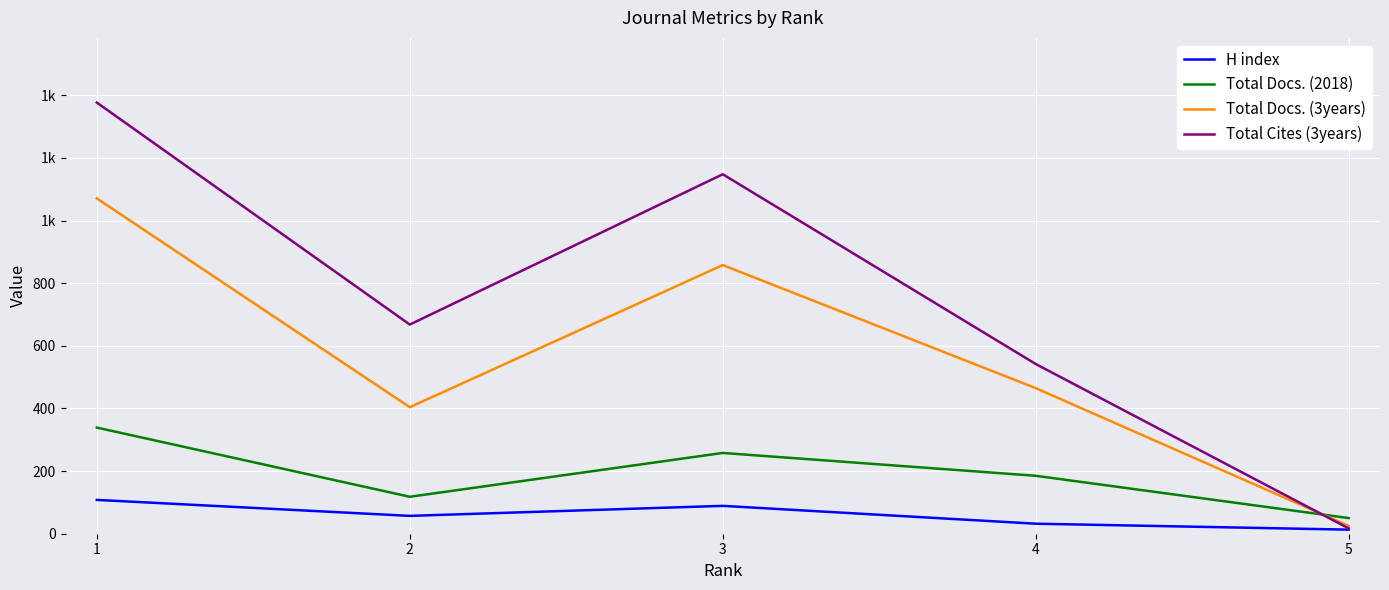

Between which two adjacent categories do Total Cites (3years) and Total Docs. (3years) first intersect?

4 and 5